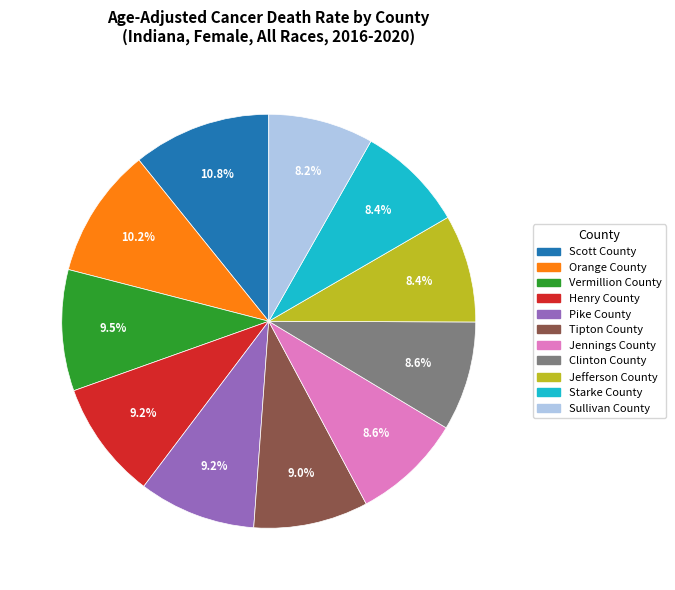

Is there a majority slice in this chart?

No